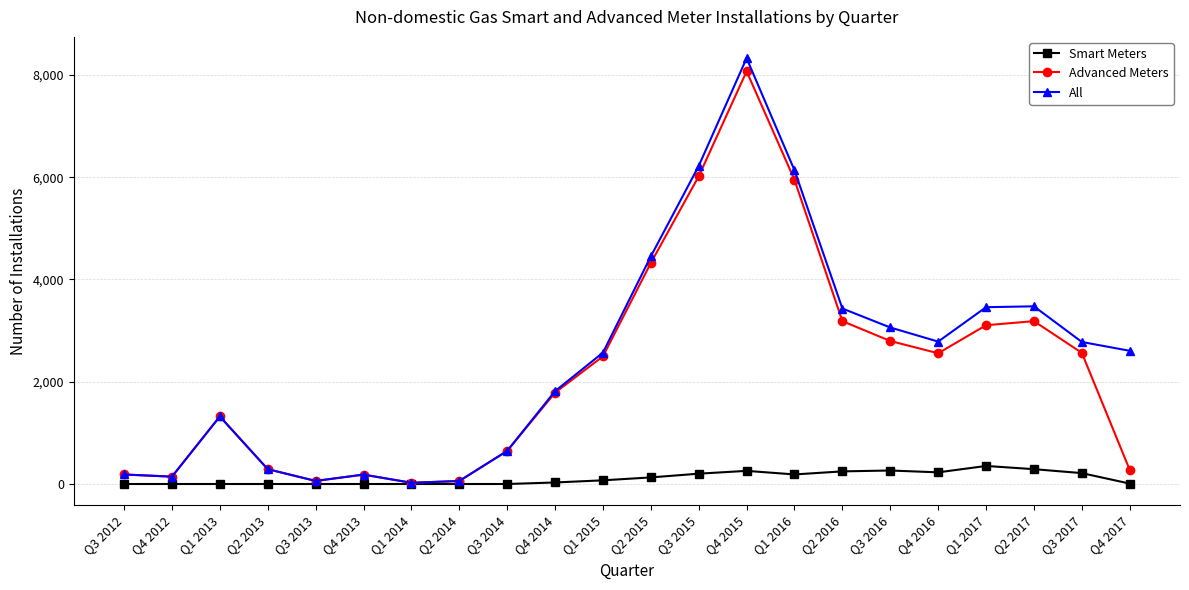

At how many categories does at least one series exceed 7170?

1